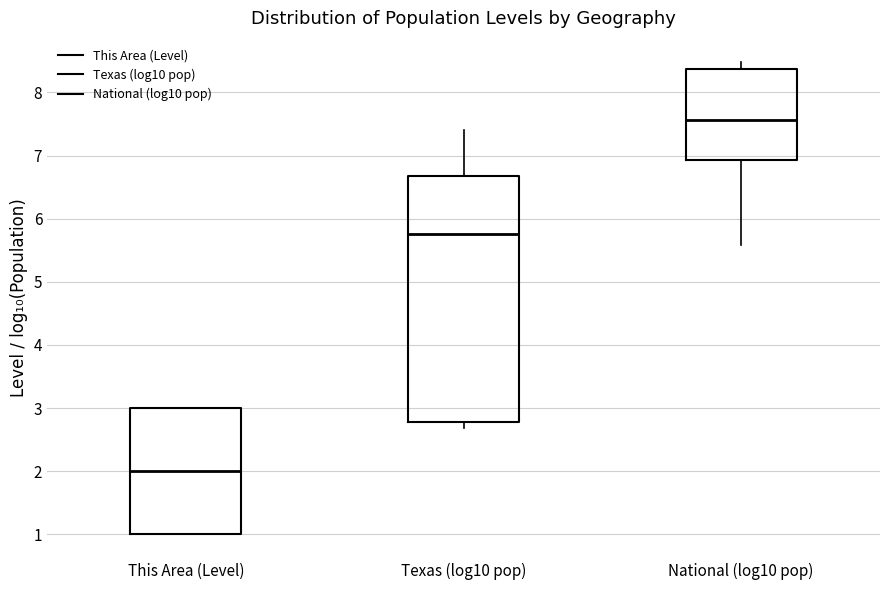

Which box is the tallest, from its lower edge to its upper edge?

Texas (log10 pop)